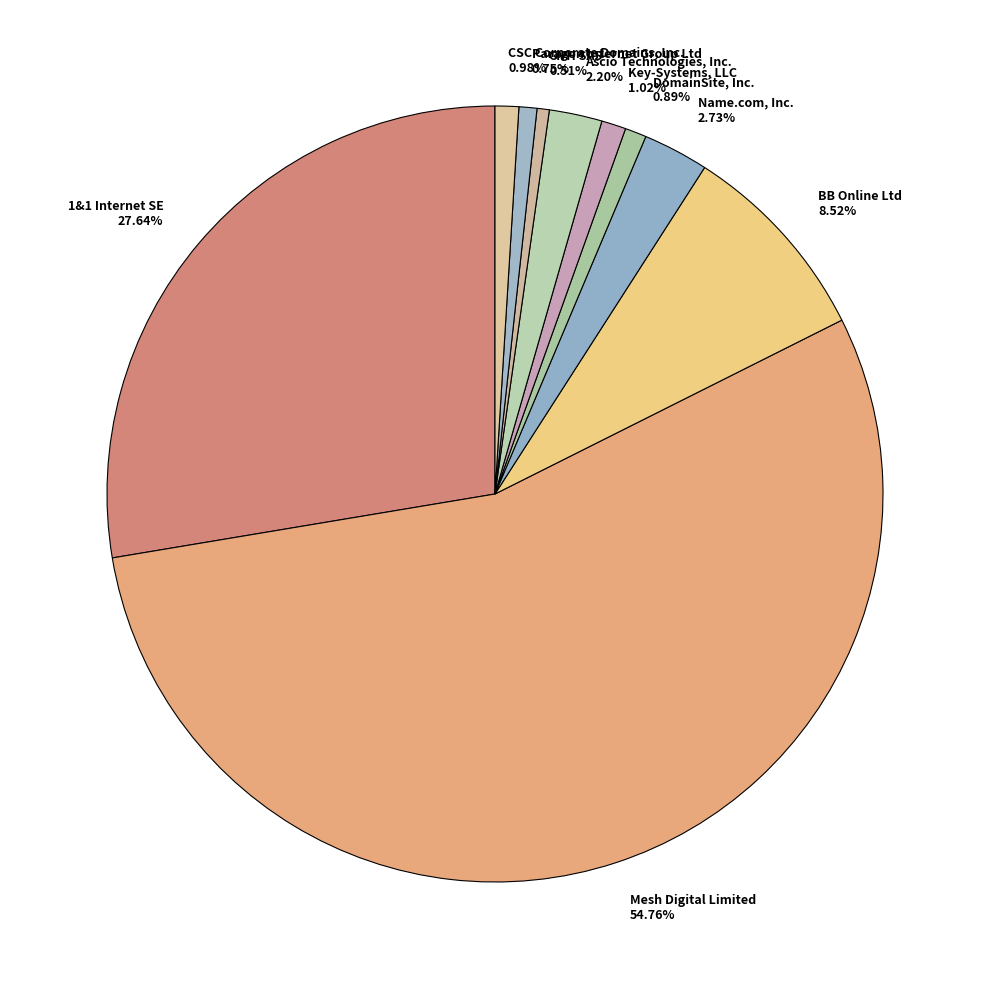

Combined, what portion of the pie is Name.com, Inc. and OVH SAS?

3.2%